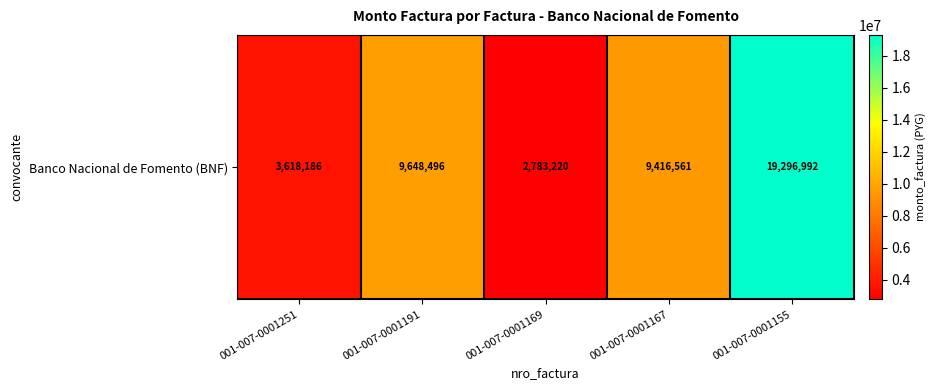

Which label corresponds to the smallest value in the chart?

001-007-0001169